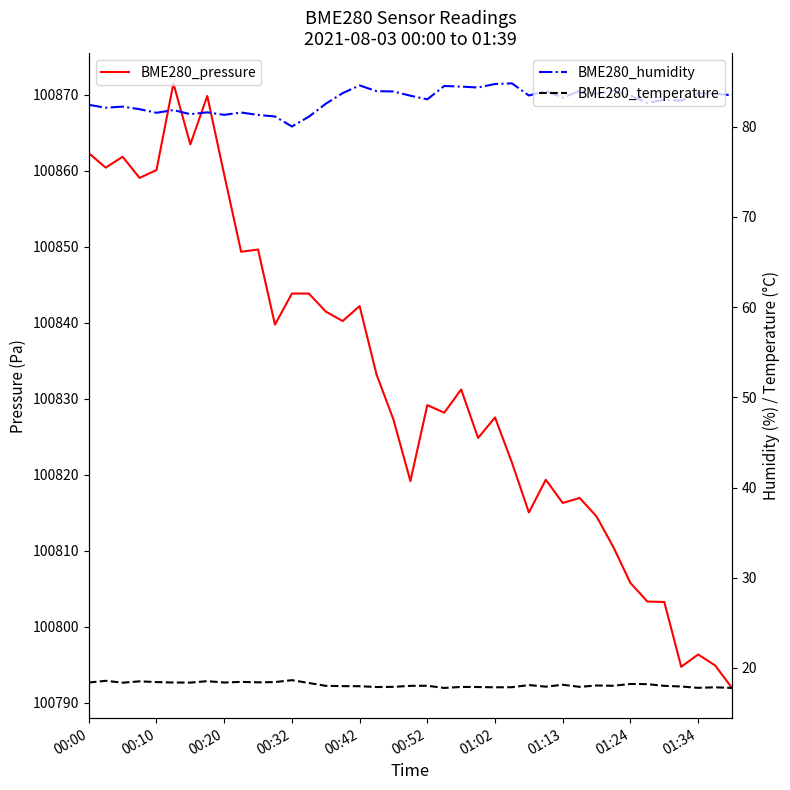

What is the greatest value displayed?

100871.5